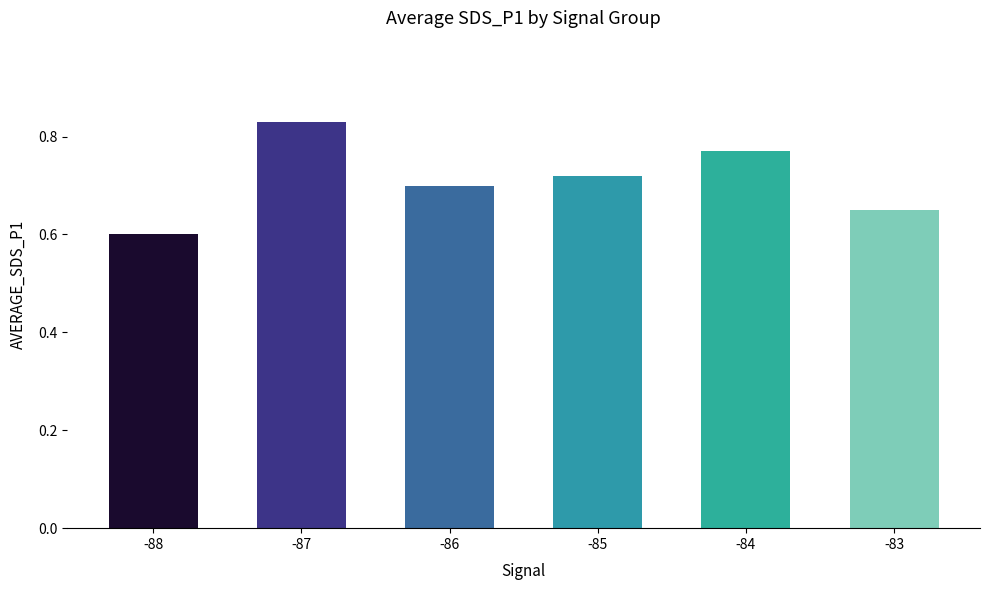

Which has a higher value, -83 or -85?

-85